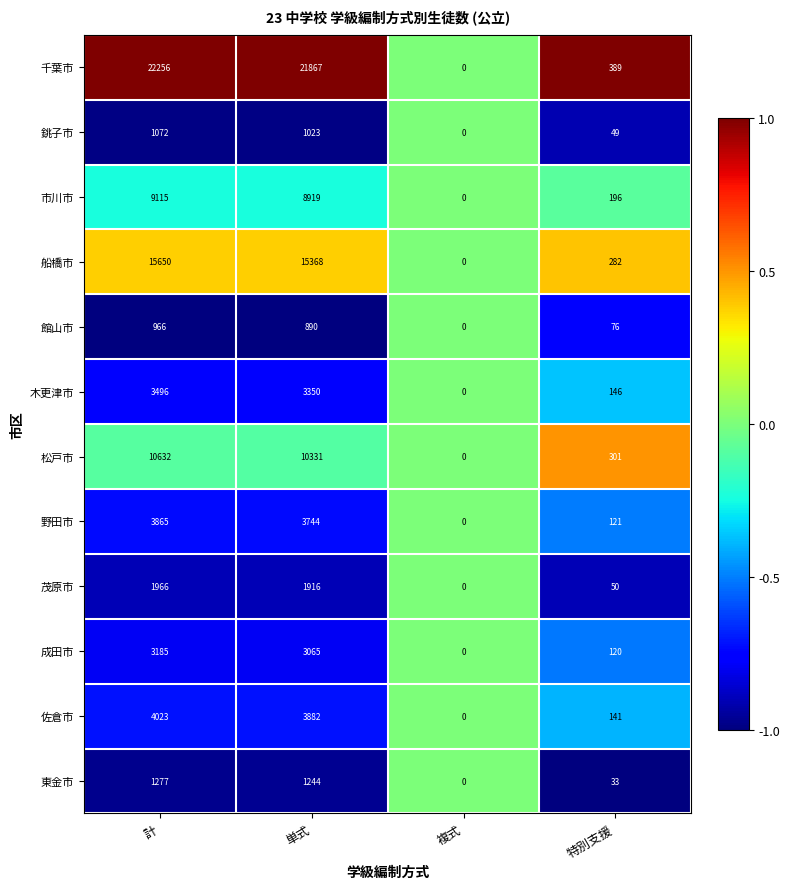

At which label does 野田市 first exceed 3744?

計